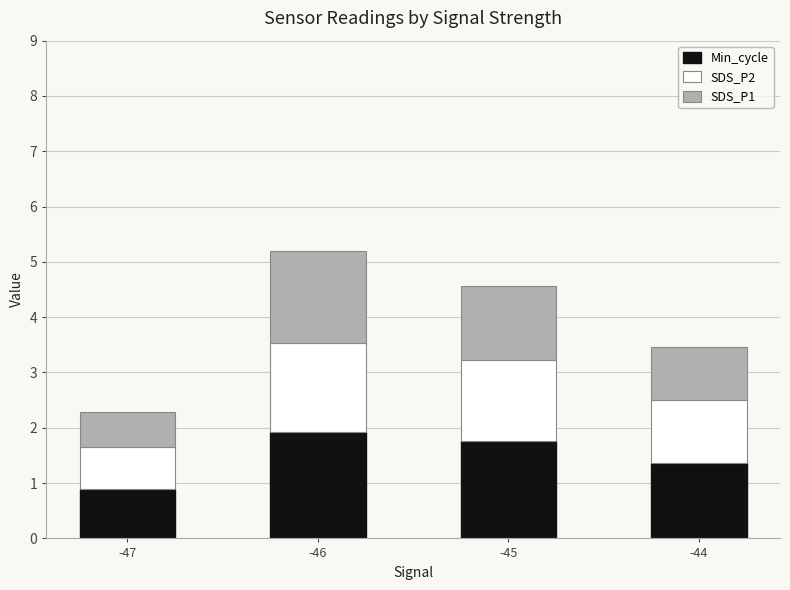

What is the lowest value of the Min_cycle series?

0.9